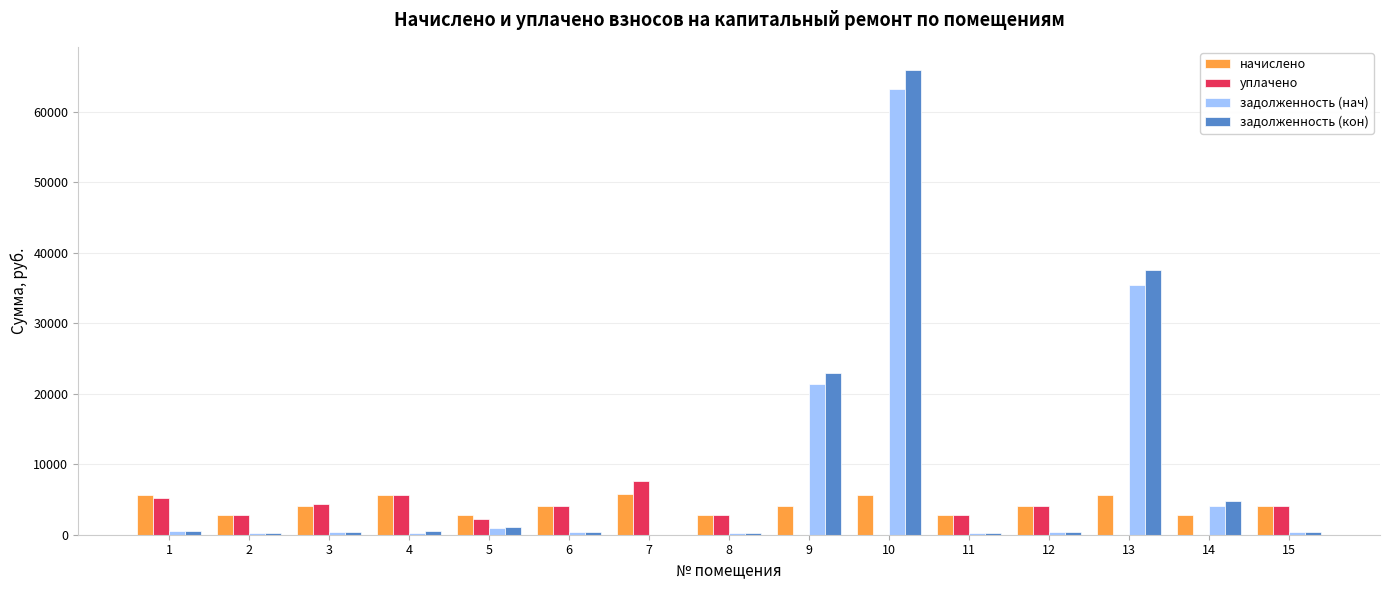

The начислено series shows 2821.9 at 5. True or false?

True